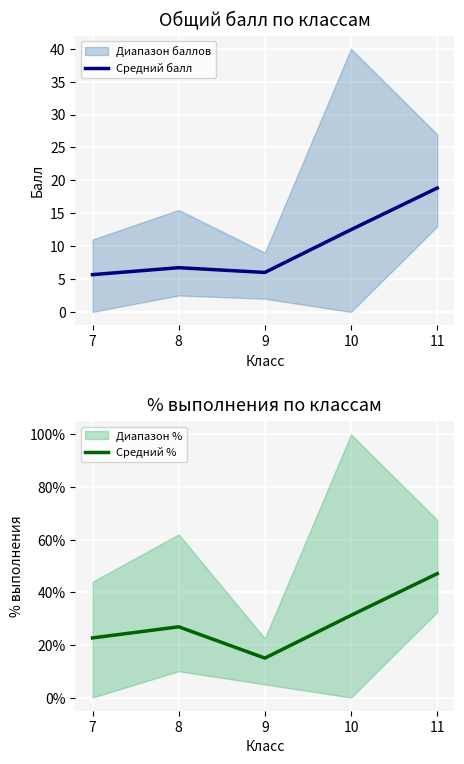

What is the value of the Средний балл point at the 3rd from the left?

6.0